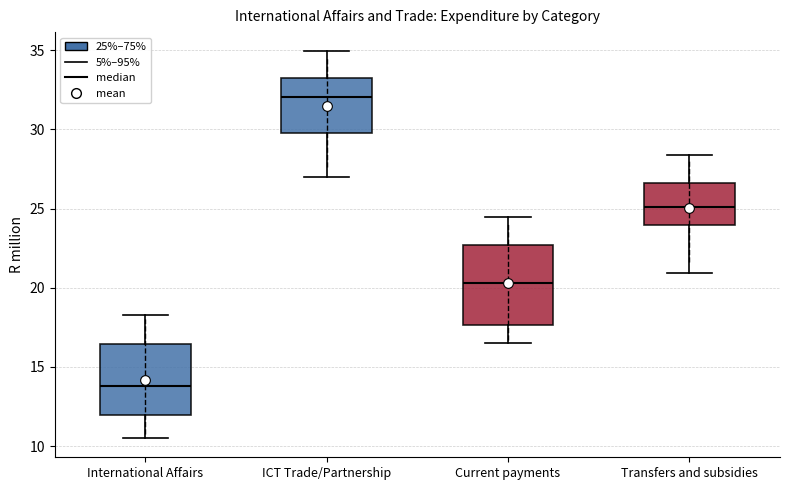

Which box has the highest median line?

ICT Trade/Partnership